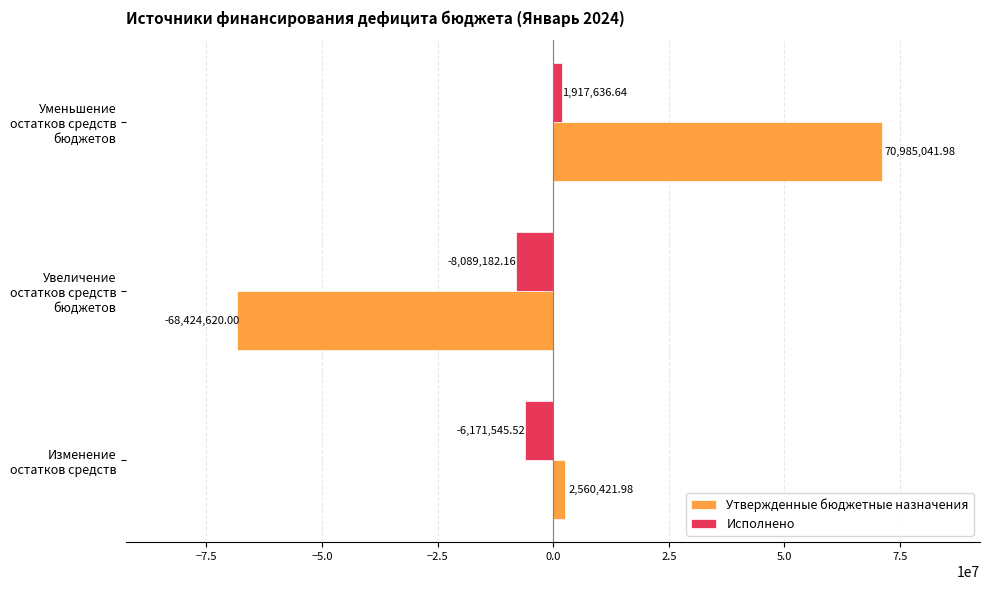

Rank the series at Изменение остатков средств from lowest to highest value.

Исполнено, Утвержденные бюджетные назначения